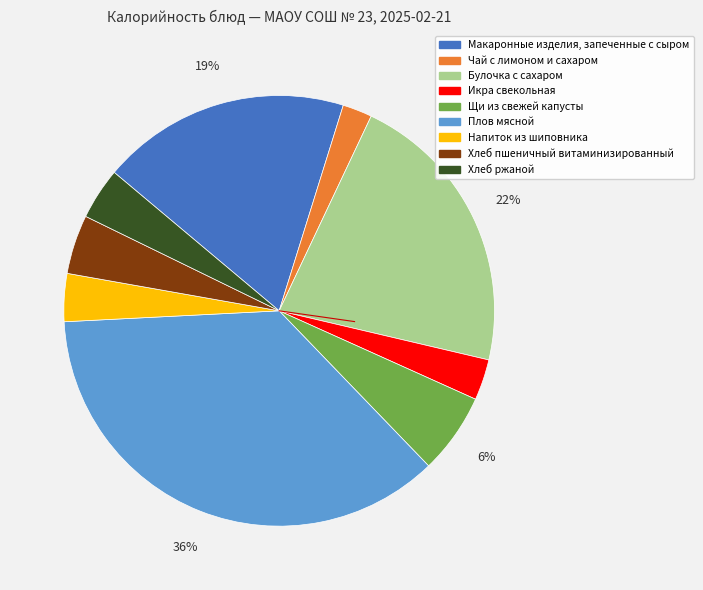

What is the ratio of the value at Икра свекольная to the value at Щи из свежей капусты?

0.5